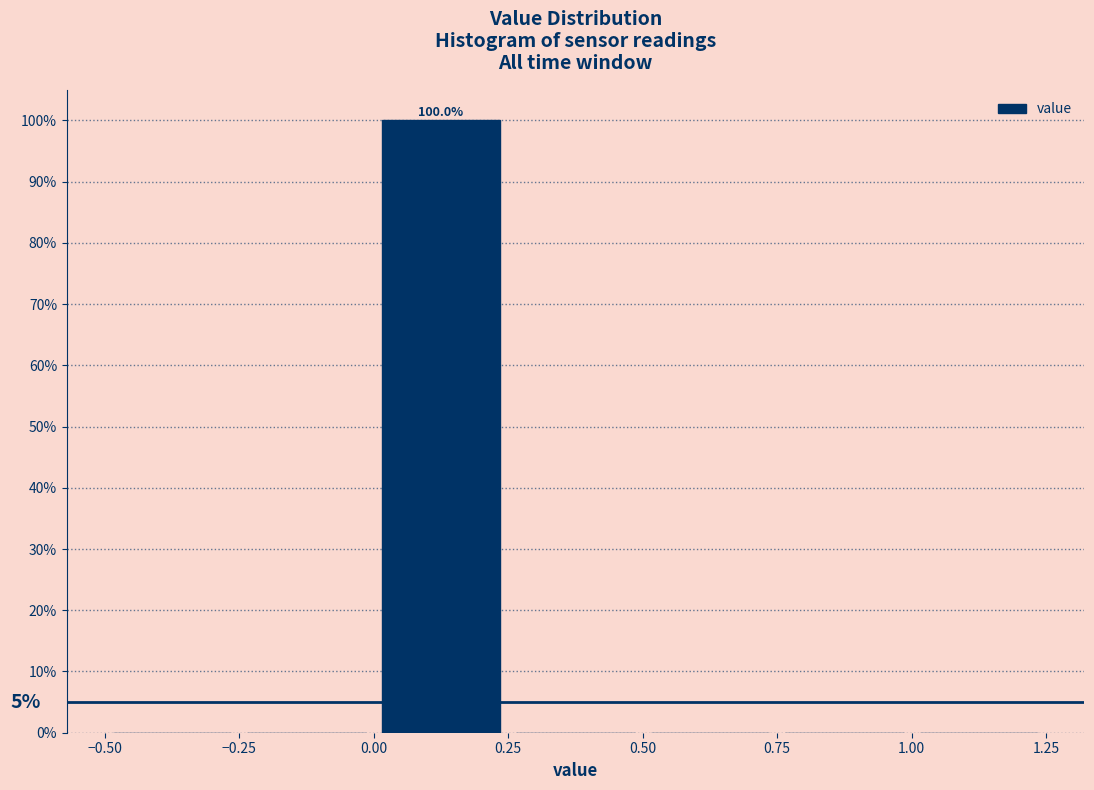

Over which range of the x-axis is the bar tallest?

0.00 to 0.25